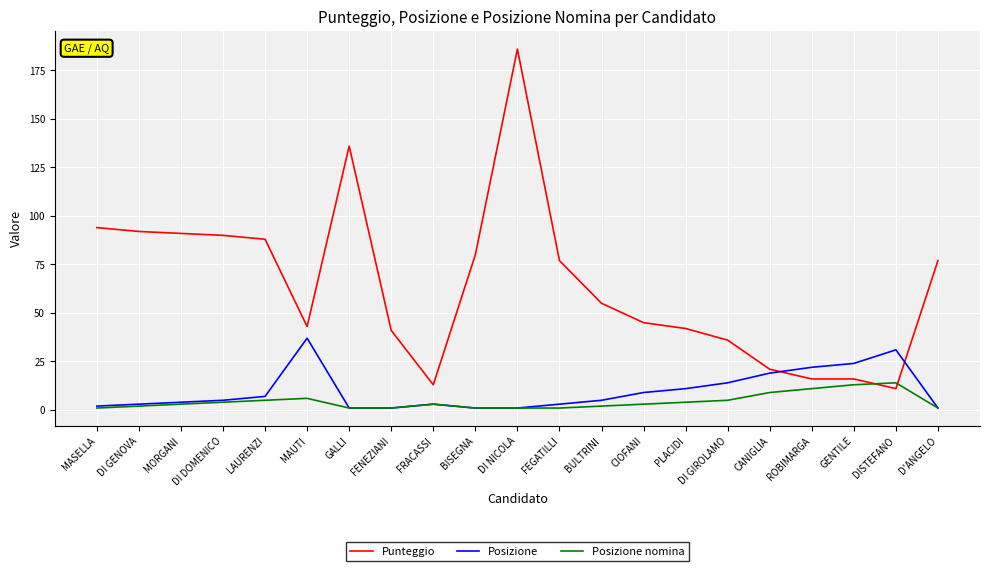

Reading right to left, transcribe all the data shown in this chart.

Punteggio: 77	11	16	16	21	36	42	45	55	77	186	80	13	41	136	43	88	90	91	92	94
Posizione: 1	31	24	22	19	14	11	9	5	3	1	1	3	1	1	37	7	5	4	3	2
Posizione nomina: 1	14	13	11	9	5	4	3	2	1	1	1	3	1	1	6	5	4	3	2	1